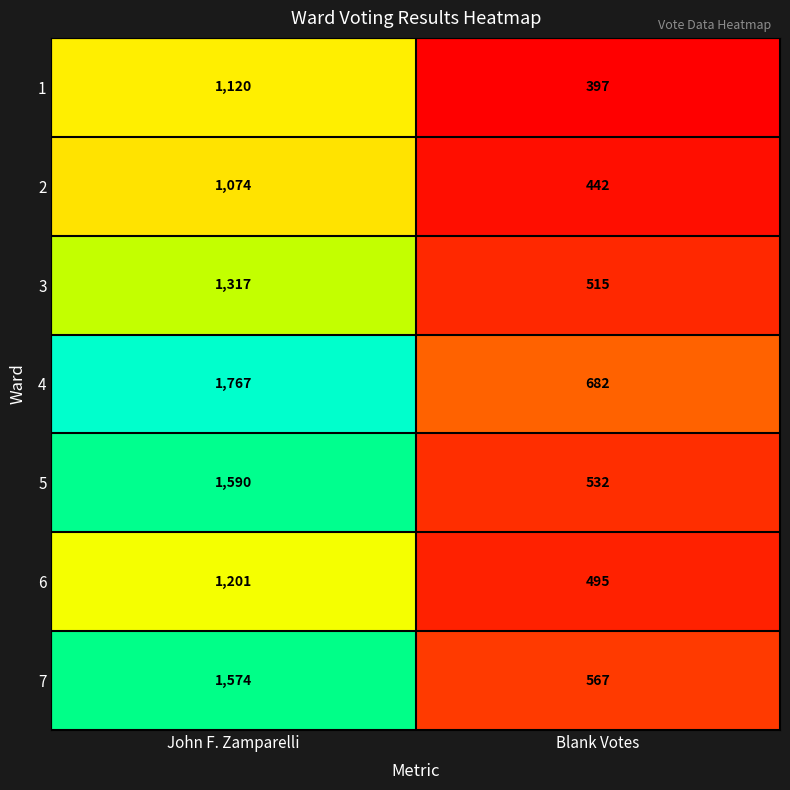

Which series has the largest range (max minus min)?

4